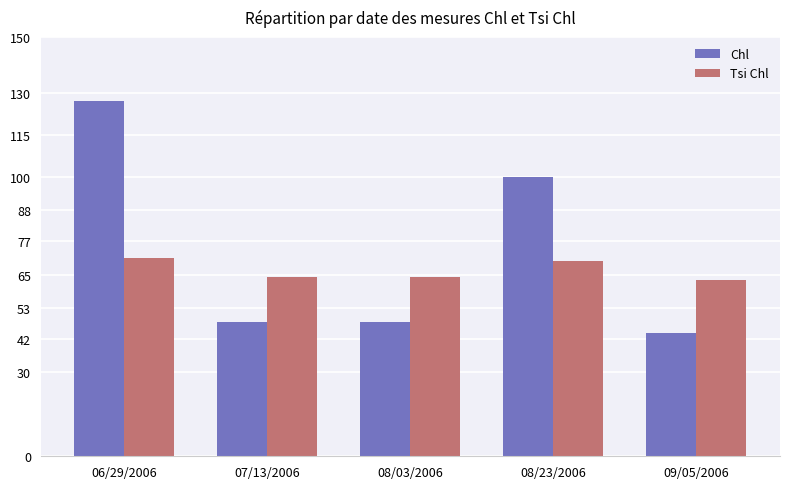

Is the value of Tsi Chl at 06/29/2006 greater than the value of Chl at 08/23/2006?

No